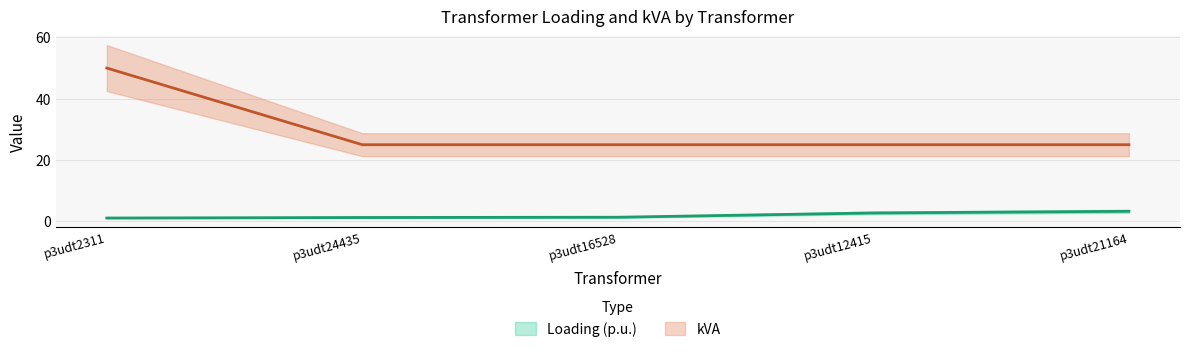

Reading right to left, transcribe all the data shown in this chart.

Loading (p.u.): 3.3	2.8	1.4	1.3	1.1
kVA: 25.0	25.0	25.0	25.0	50.0